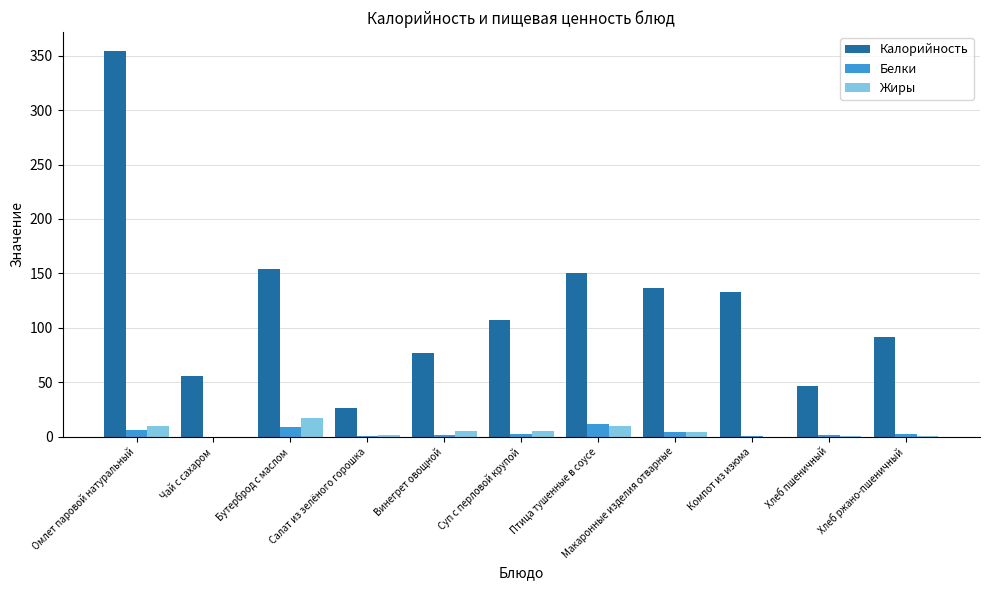

What is the maximum value for Белки?

11.8